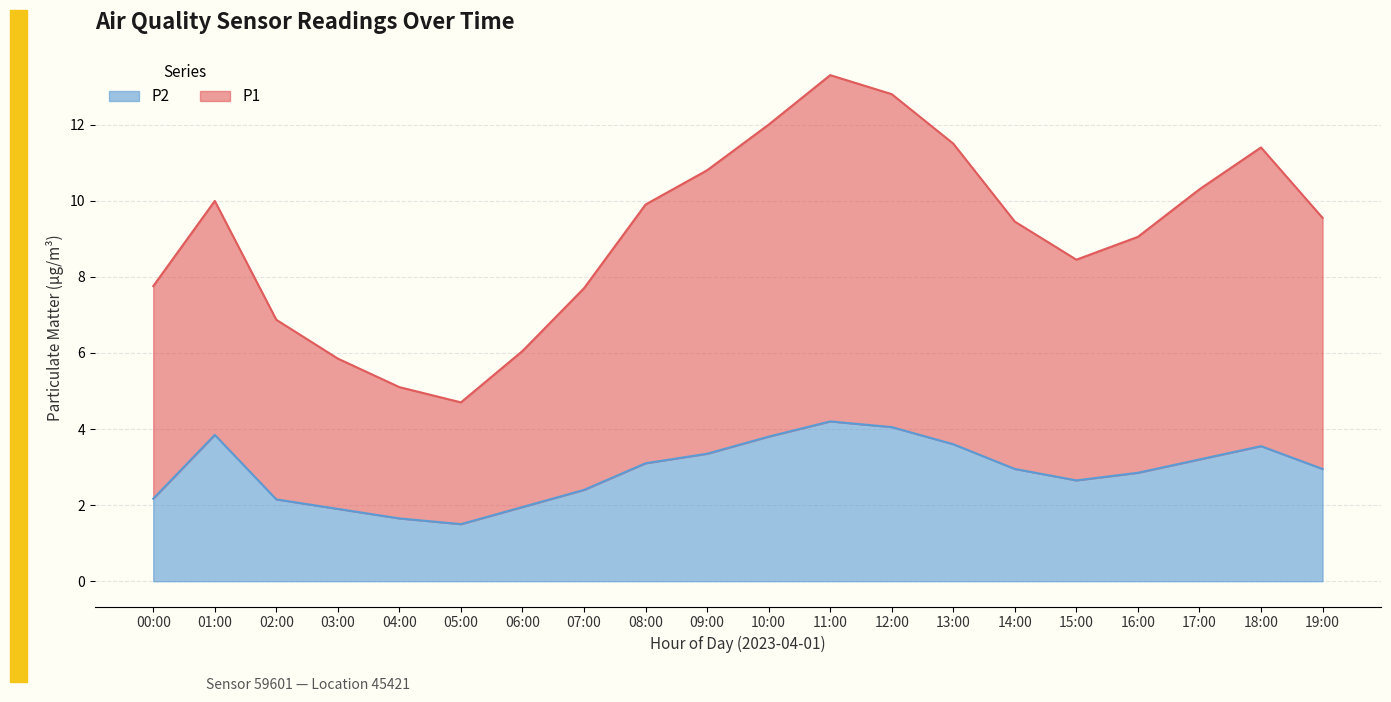

How many data points are less than 9?

8